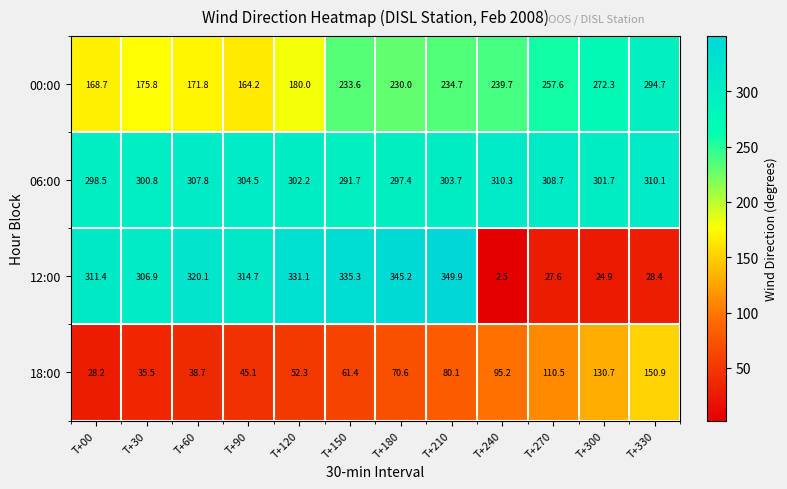

How many values in the 18:00 series exceed 70?

6